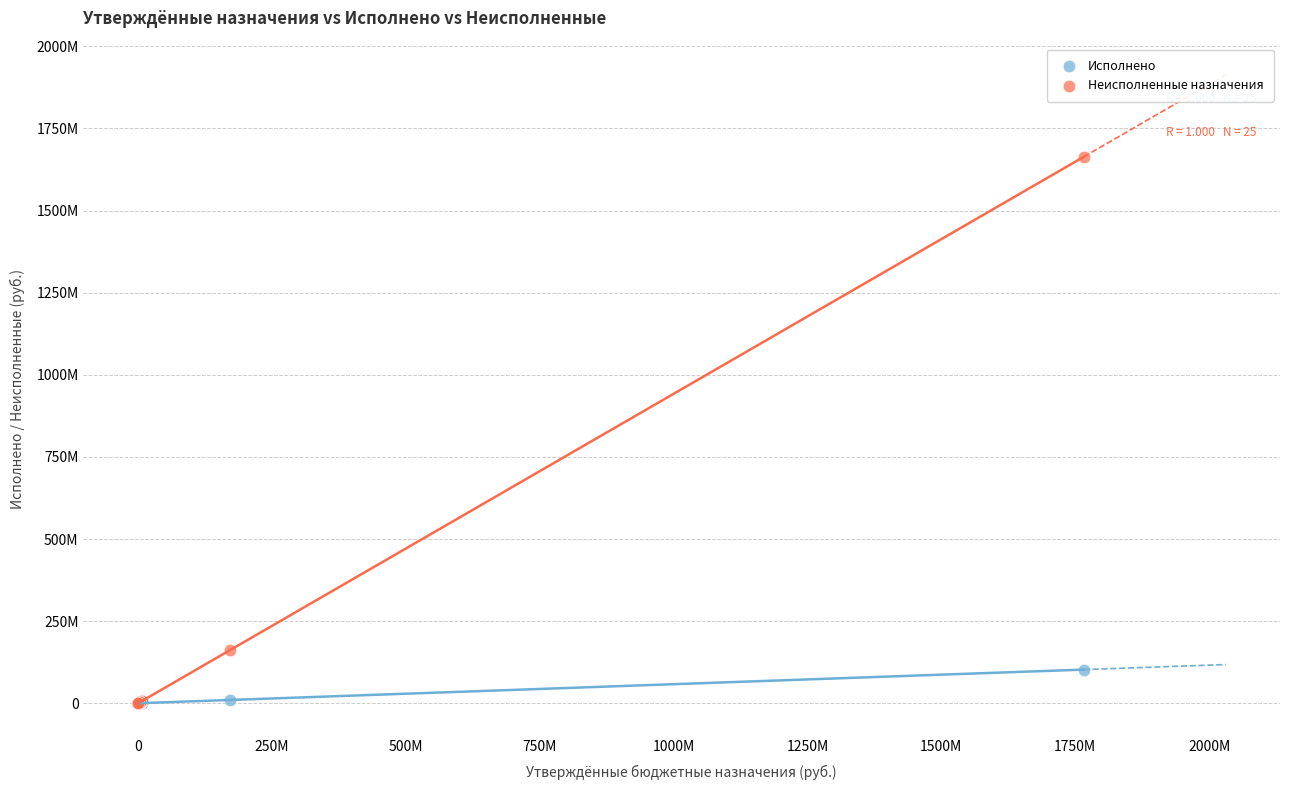

Which series reaches the maximum Y coordinate?

Неисполненные назначения